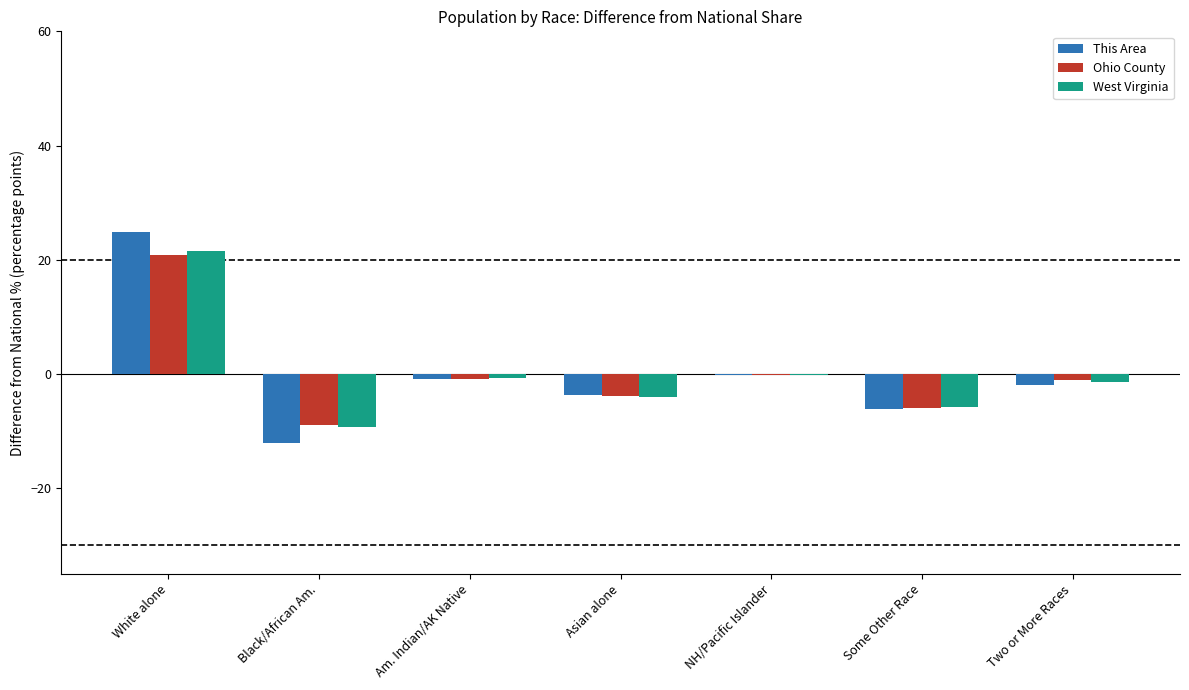

Which series changed the most between NH/Pacific Islander and Two or More Races?

This Area